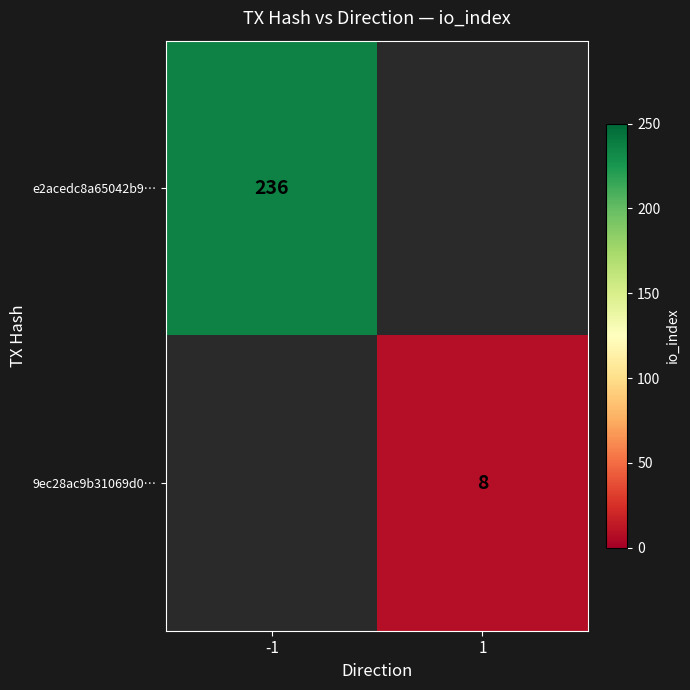

Is the value of e2acedc8a65042b9… at -1 greater than the value of 9ec28ac9b31069d0… at 1?

Yes